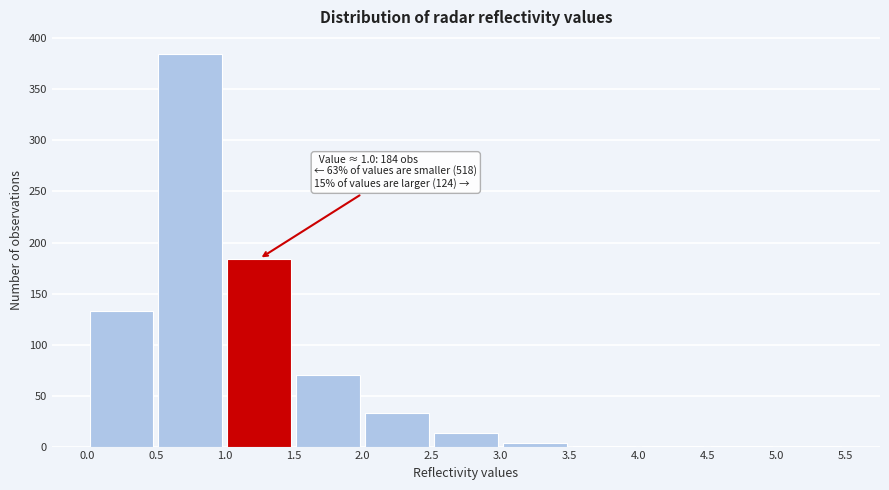

Over which range of the x-axis is the bar tallest?

0.5 to 1.0